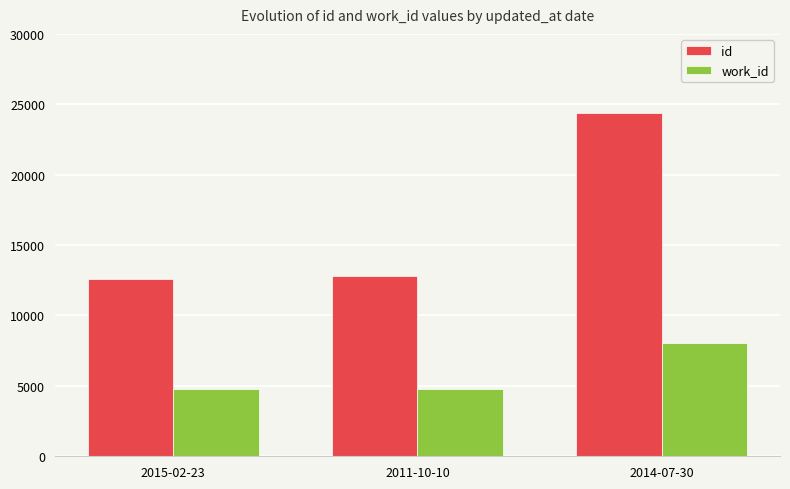

What is the spread (max minus min) of values at 2014-07-30?

16362